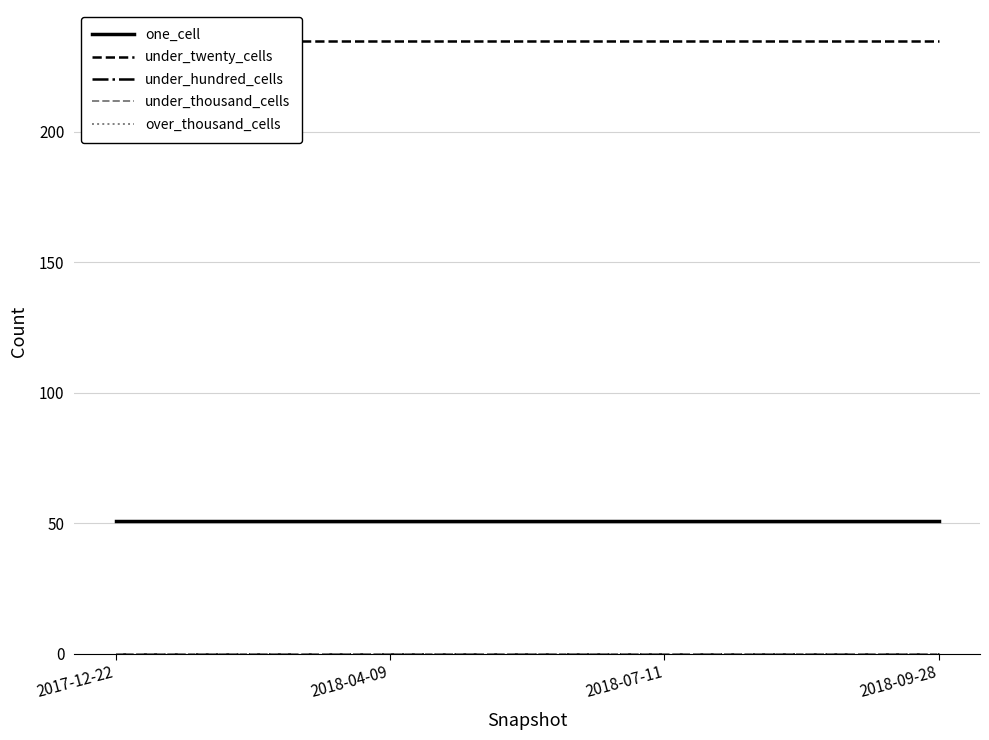

What is the label of the 4th point from the right?

2017-12-22